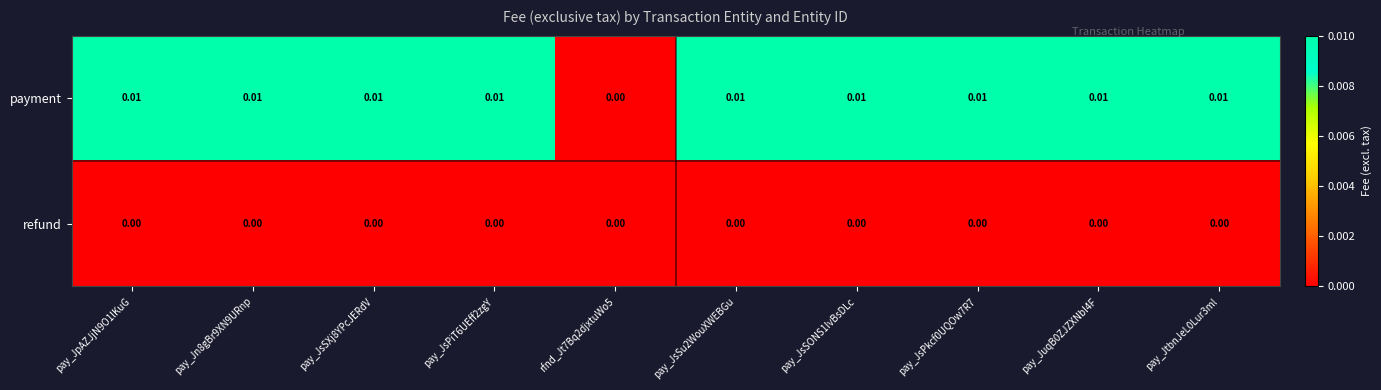

Which series has the largest total across all categories?

payment